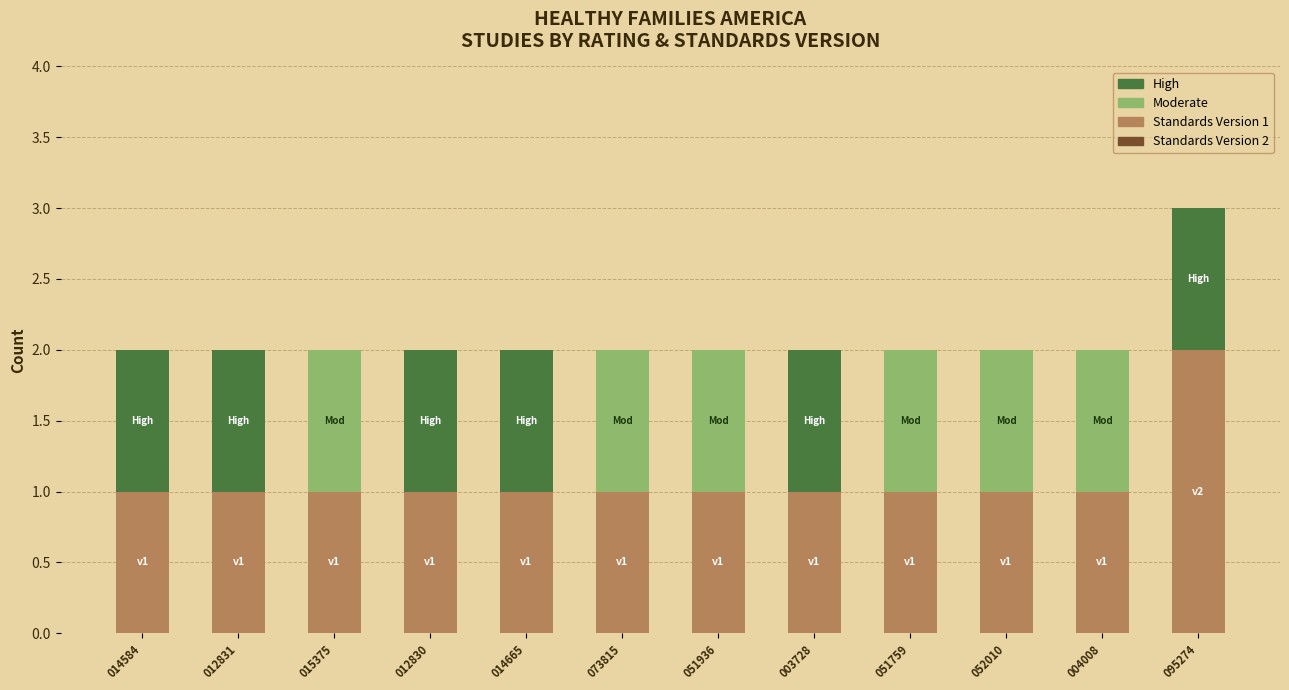

True or false: Standards Version 1 has a value of 1 at 051759.

True